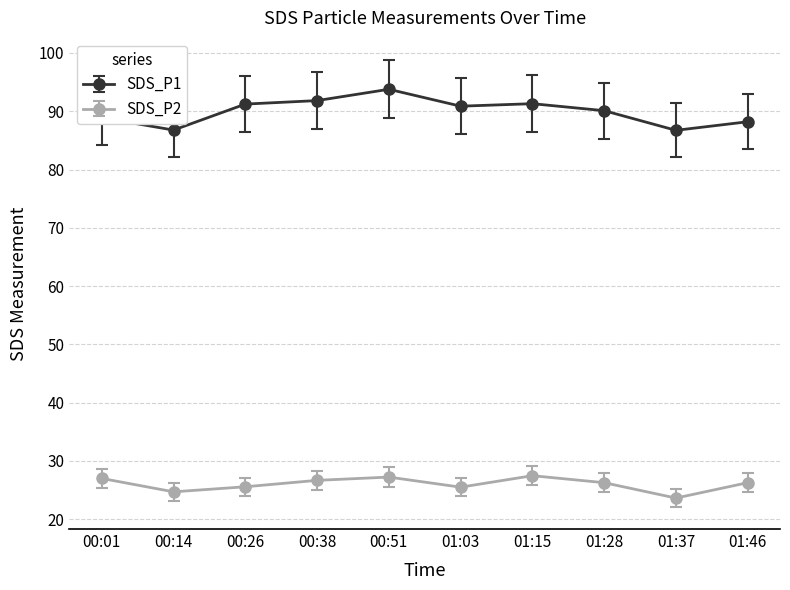

How many data points does each series have?

10